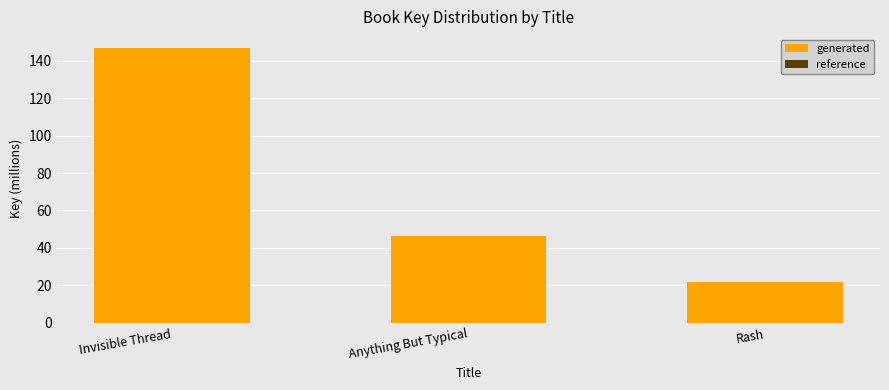

Which series changed the most between Invisible Thread and Anything But Typical?

generated